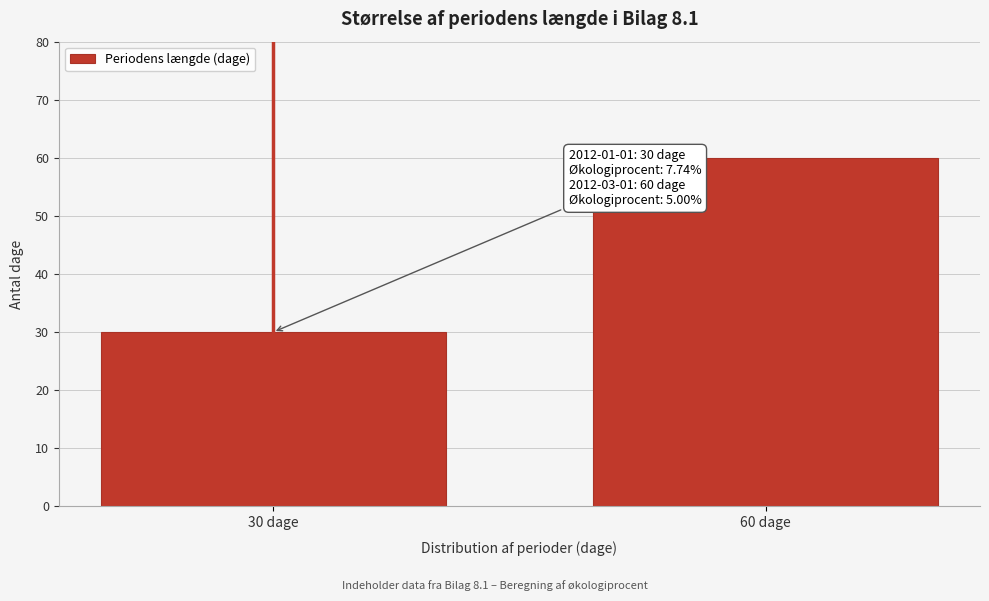

Reading left to right, what are all the values shown in this chart?

30 dage=30	60 dage=60